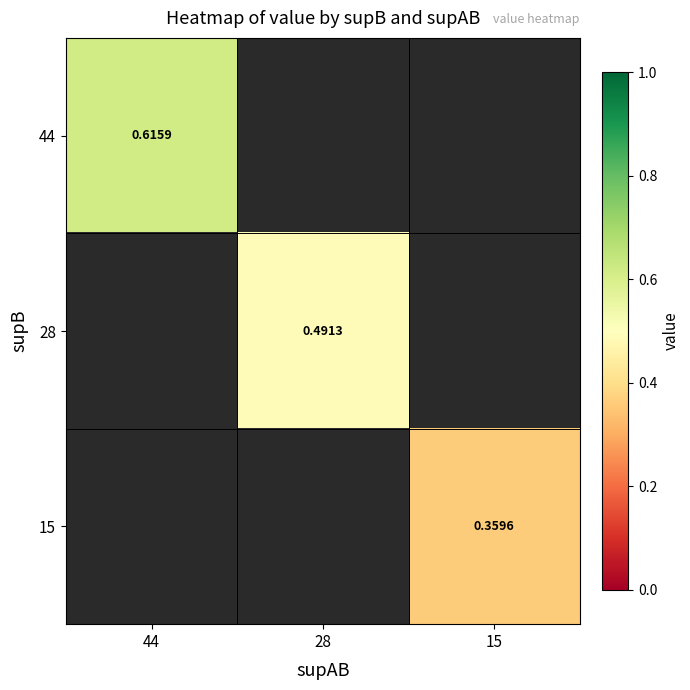

Which category has the highest value across all series?

44